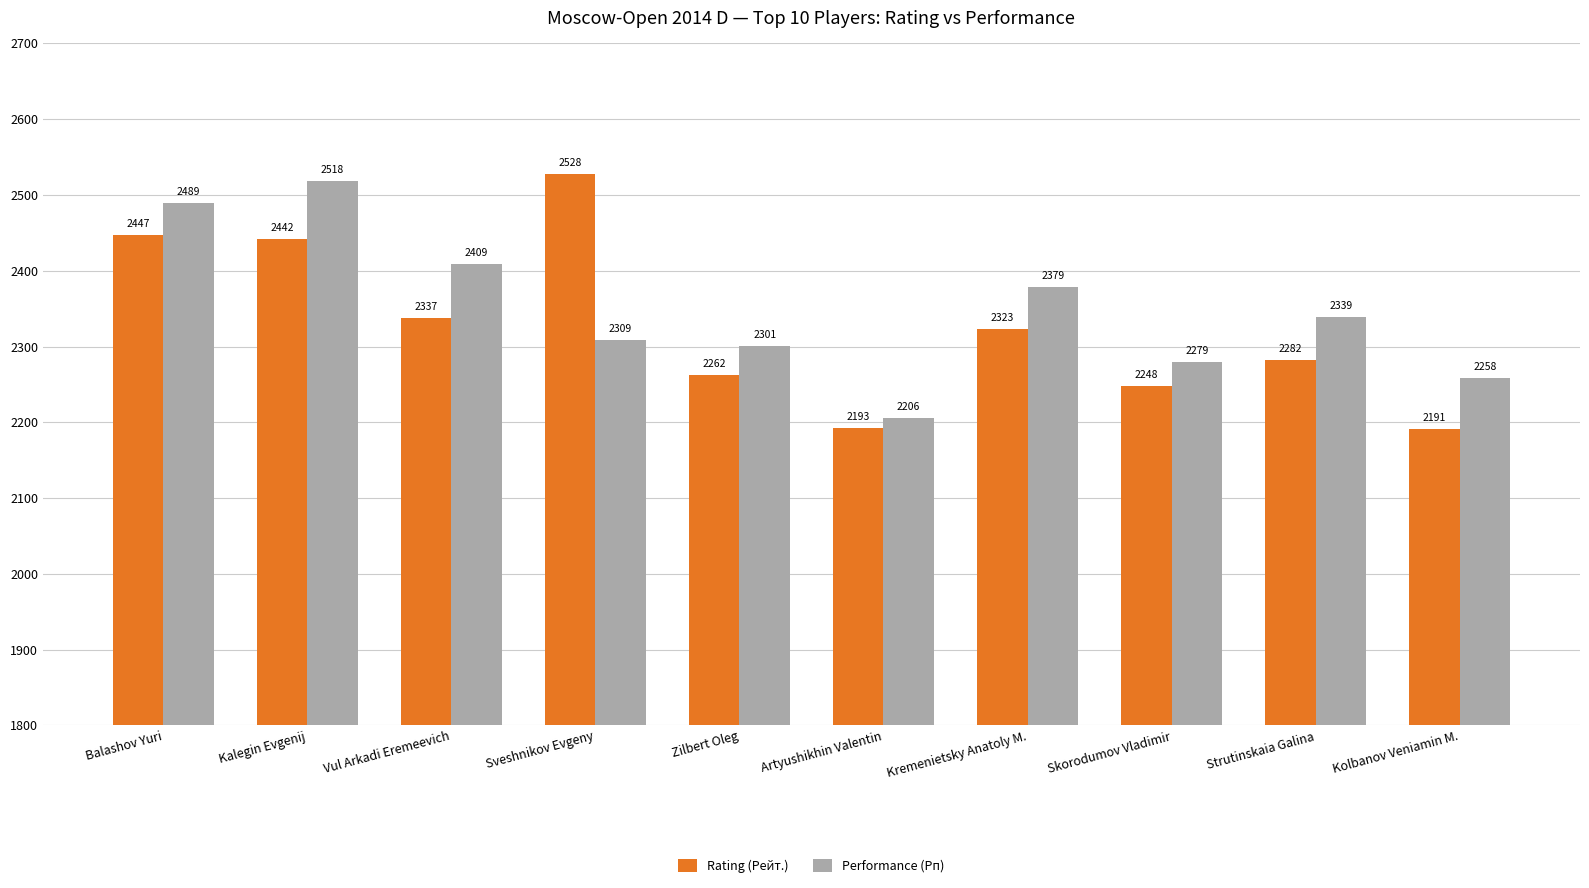

What is the sum of the Rating (Рейт.) values at Skorodumov Vladimir and Balashov Yuri?

4695